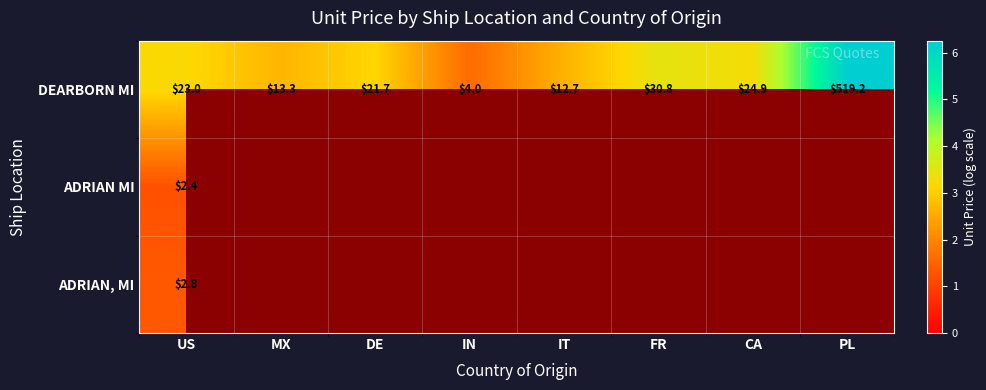

Between IT and FR, which is larger?

FR